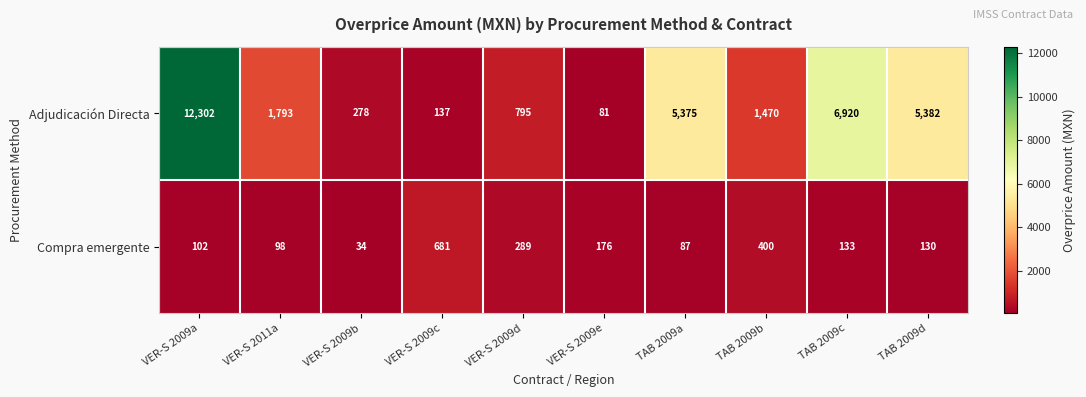

Which series has the largest total across all categories?

Adjudicación Directa